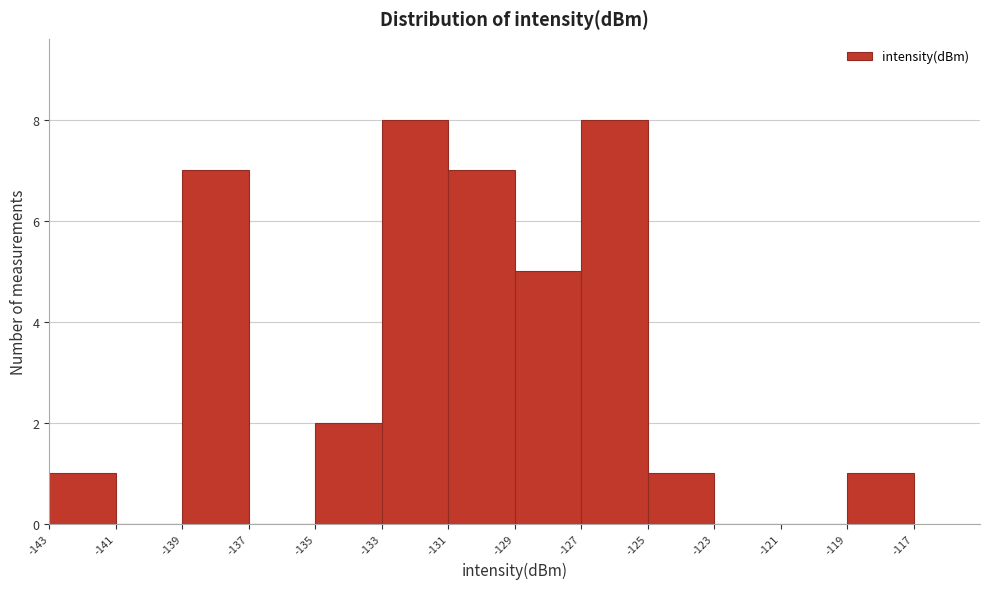

Reading left to right, list every bar in this chart as the range it spans on the x-axis followed by its height. The values are not printed on the chart, so give them approximately, as read against the axis.

-143 to -141: 1
-141 to -139: 0
-139 to -137: 7
-137 to -135: 0
-135 to -133: 2
-133 to -131: 8
-131 to -129: 7
-129 to -127: 5
-127 to -125: 8
-125 to -123: 1
-123 to -121: 0
-121 to -119: 0
-119 to -117: 1